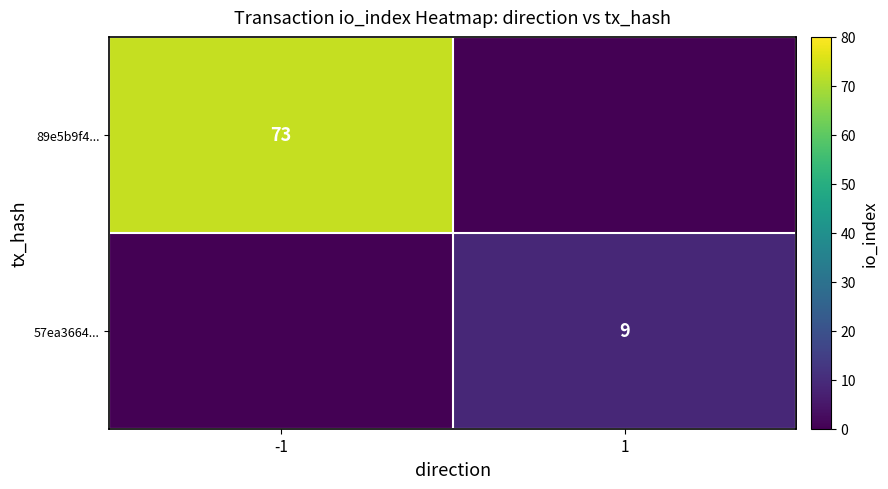

True or false: 57ea3664... has a value of 12 at 1.

False